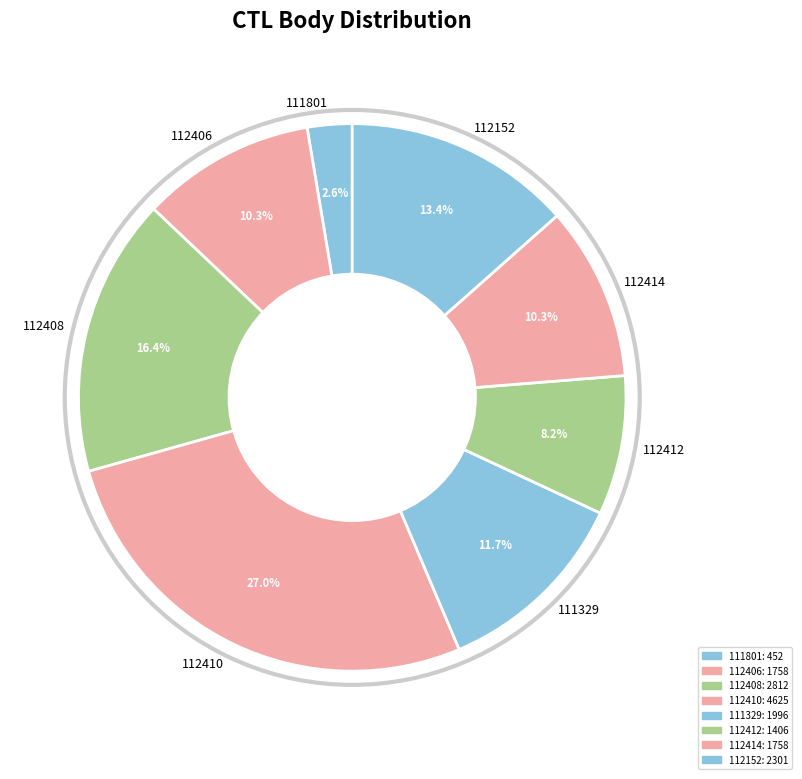

Approximately how many times larger is the value at 111801 compared to 112412?

0.3